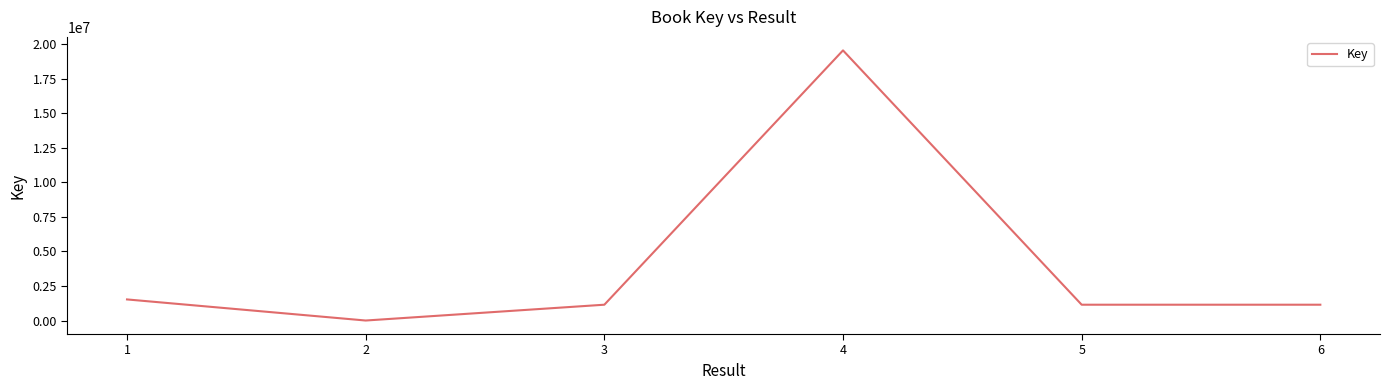

What is the greatest value displayed?

19535829